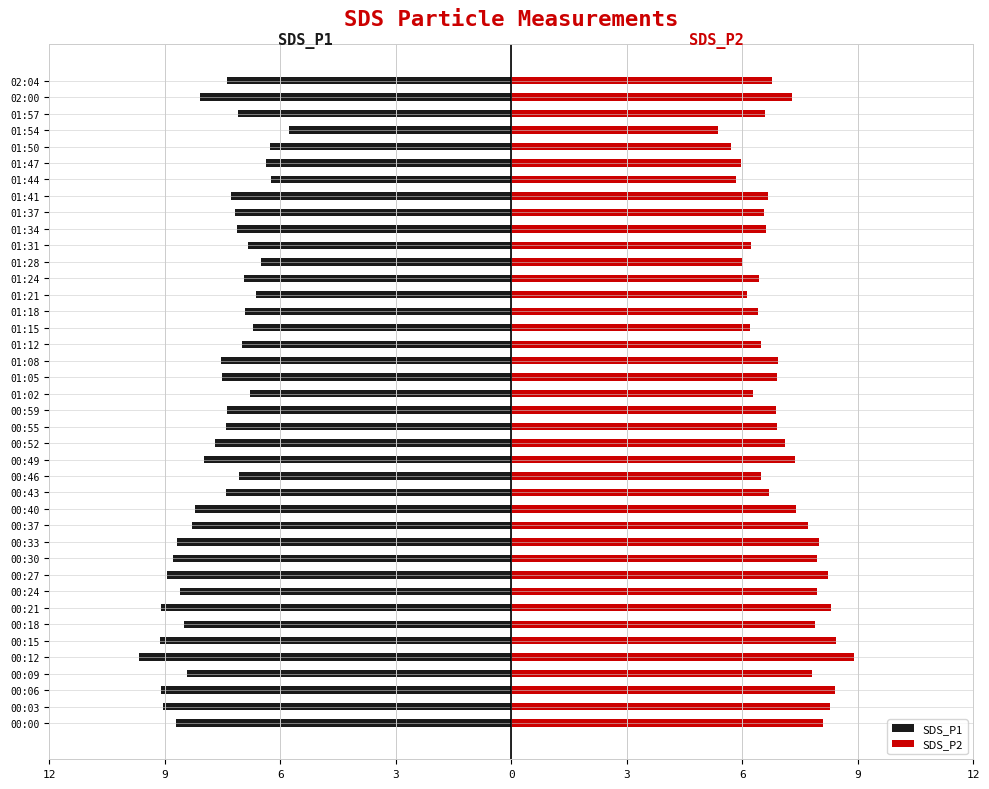

Is it true that SDS_P2 equals 8.2 at 01:28?

False